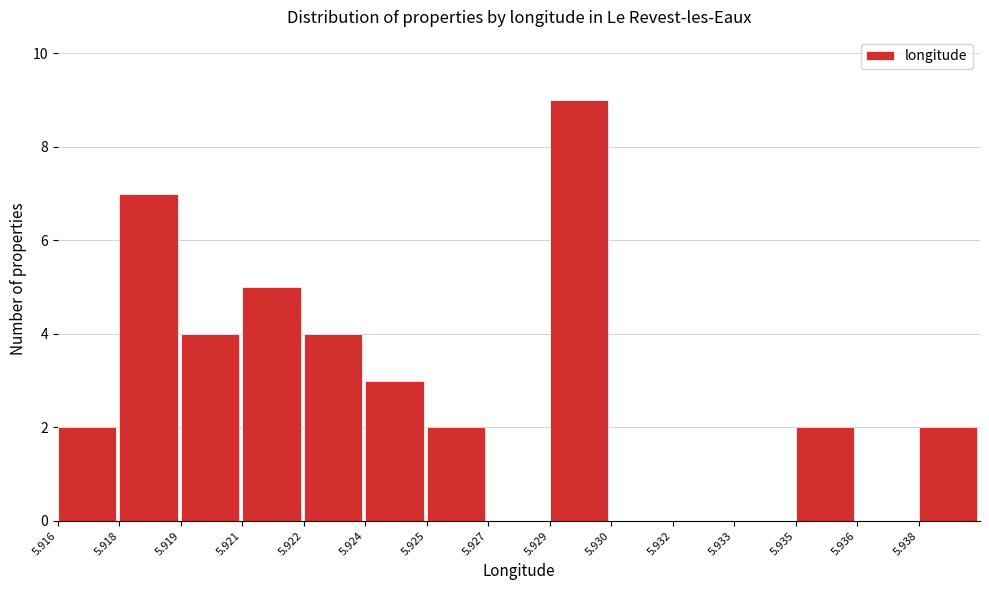

Reading left to right, extract all data points from this chart.

5.916=2	5.918=7	5.919=4	5.921=5	5.922=4	5.924=3	5.925=2	5.927=0	5.929=9	5.930=0	5.932=0	5.933=0	5.935=2	5.936=0	5.938=2